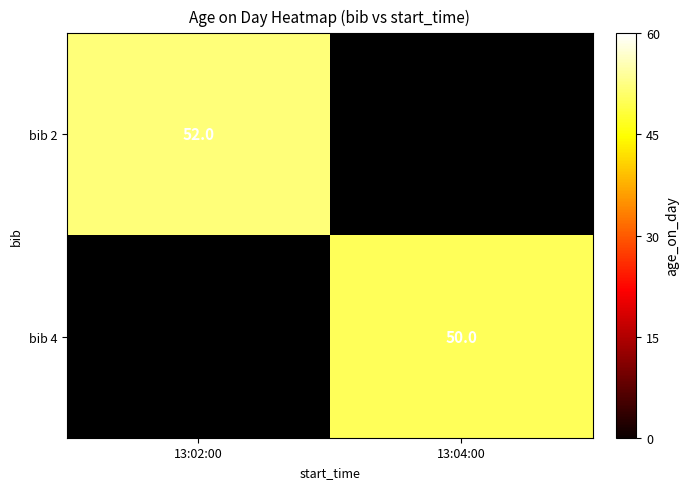

True or false: bib 4 has a value of 71 at 13:04:00.

False